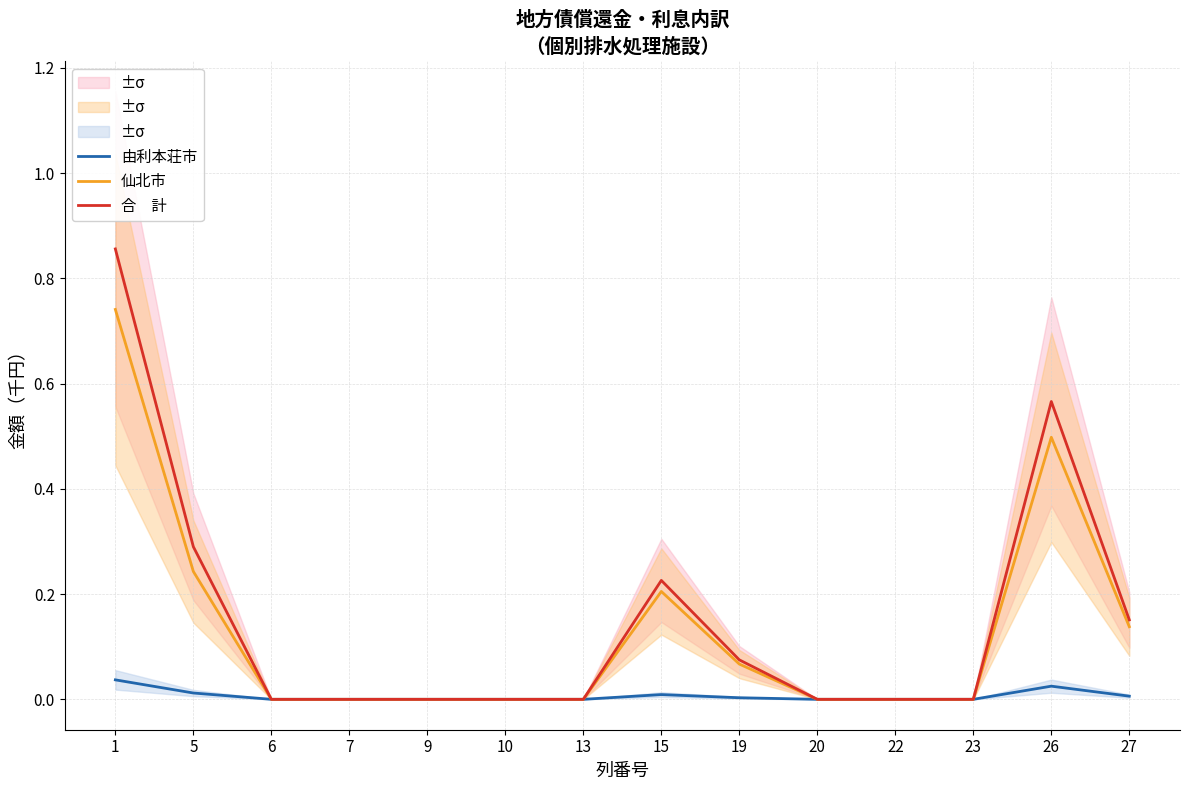

What is the approximate value of 合　計 at 19?

0.1